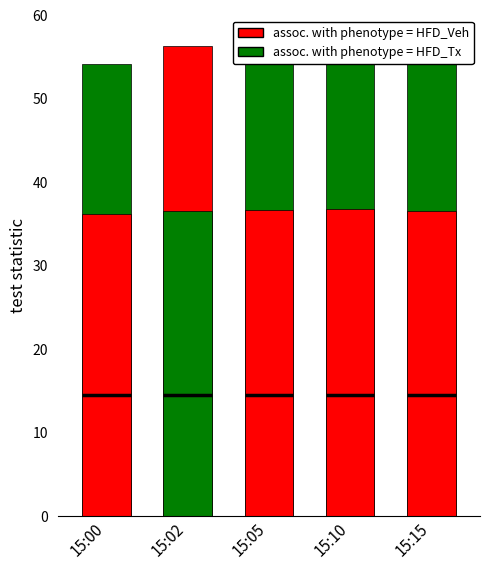

The chart shows a value of 91.1 at 15:02. True or false?

False